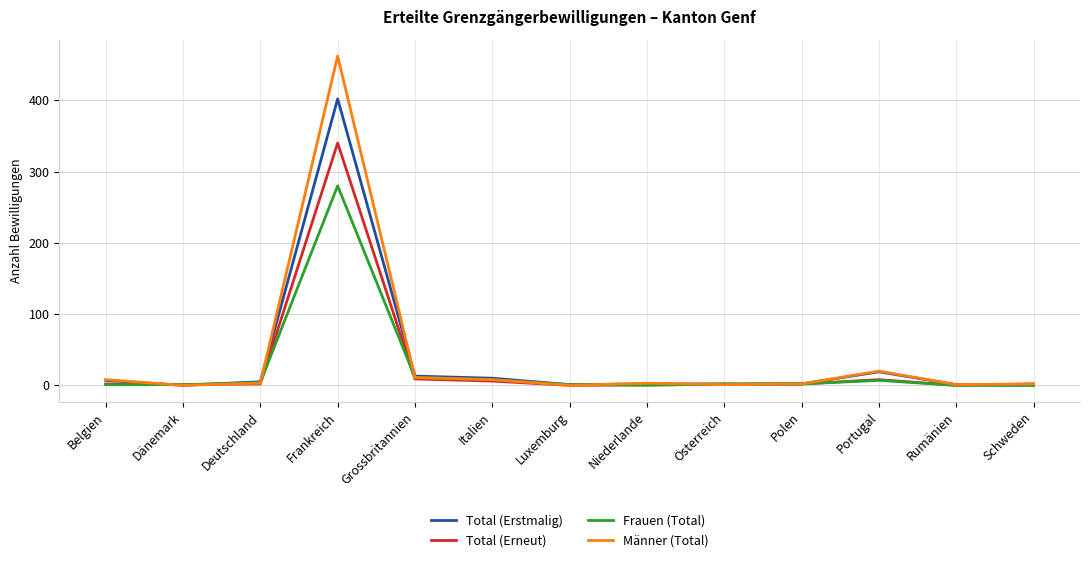

What is the maximum value shown in the chart?

462